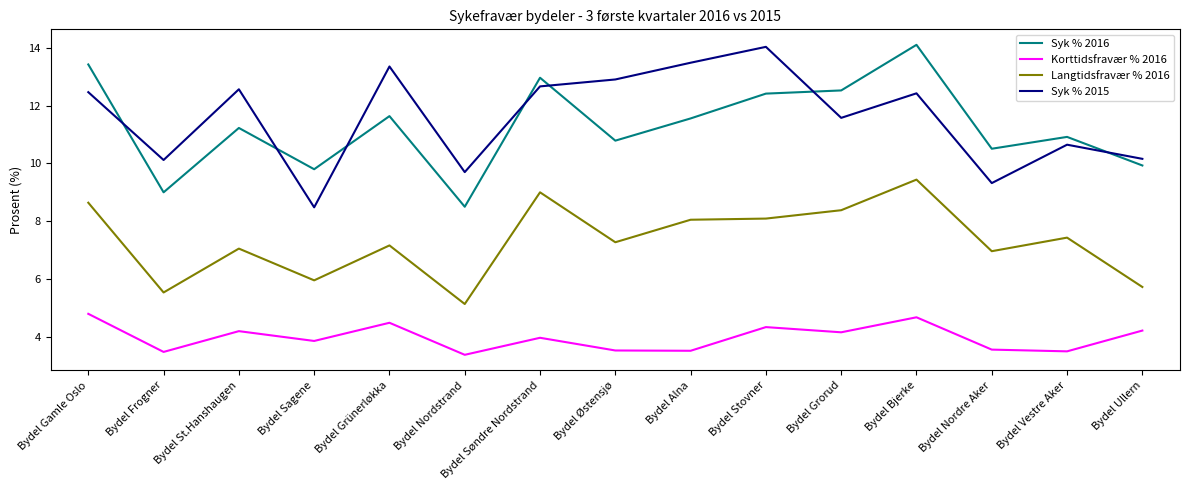

What is the spread (max minus min) of values at Bydel Stovner?

9.7